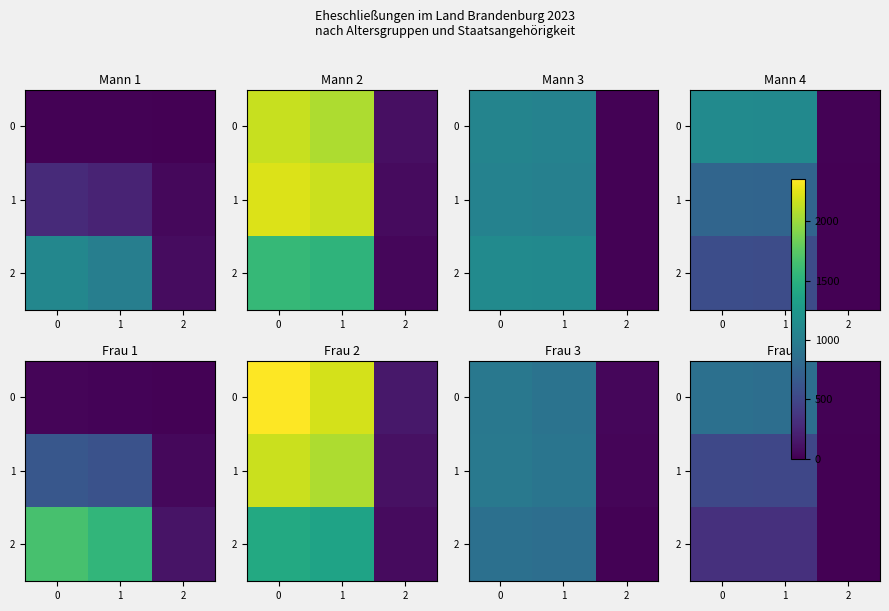

What is the highest value of the 0 series?

869